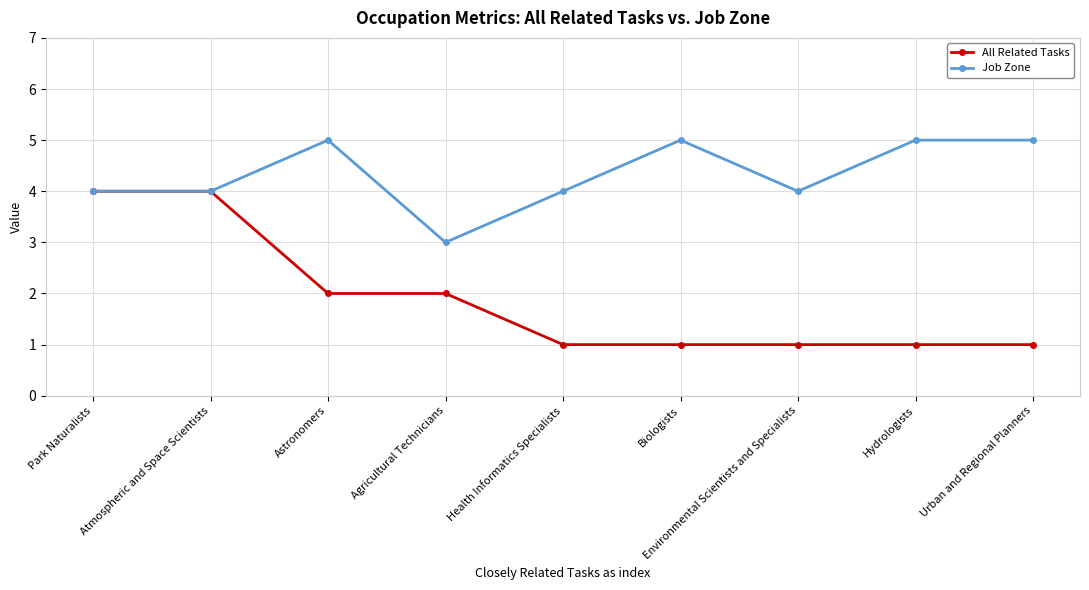

Reading left to right, what are all the values shown in this chart?

All Related Tasks: Park Naturalists=4	Atmospheric and Space Scientists=4	Astronomers=2	Agricultural Technicians=2	Health Informatics Specialists=1	Biologists=1	Environmental Scientists and Specialists=1	Hydrologists=1	Urban and Regional Planners=1
Job Zone: Park Naturalists=4	Atmospheric and Space Scientists=4	Astronomers=5	Agricultural Technicians=3	Health Informatics Specialists=4	Biologists=5	Environmental Scientists and Specialists=4	Hydrologists=5	Urban and Regional Planners=5